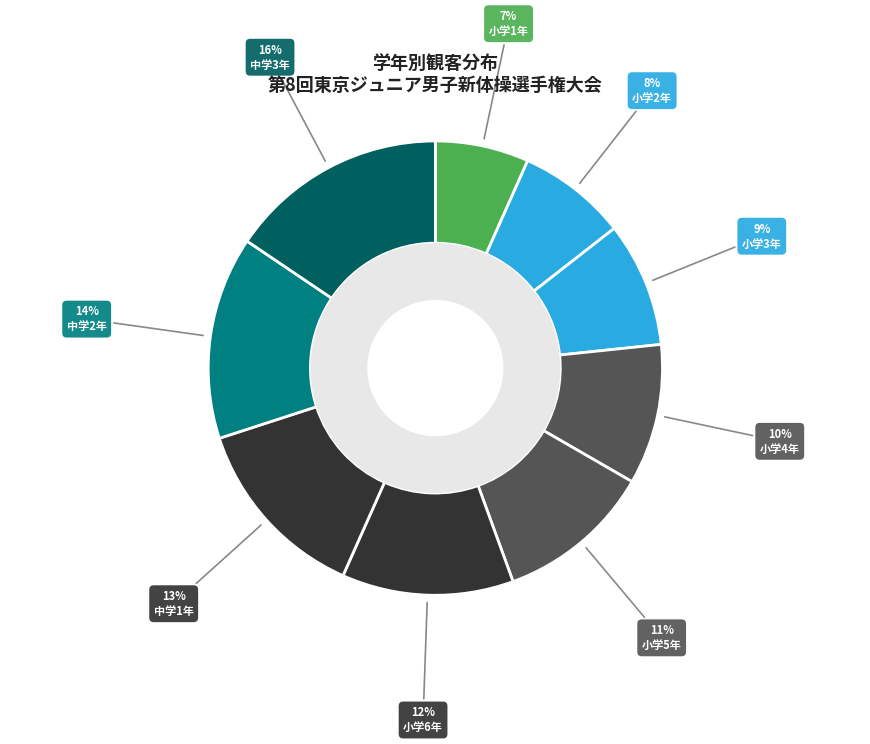

The 中学1年 slice represents 27% of the pie. True or false?

False